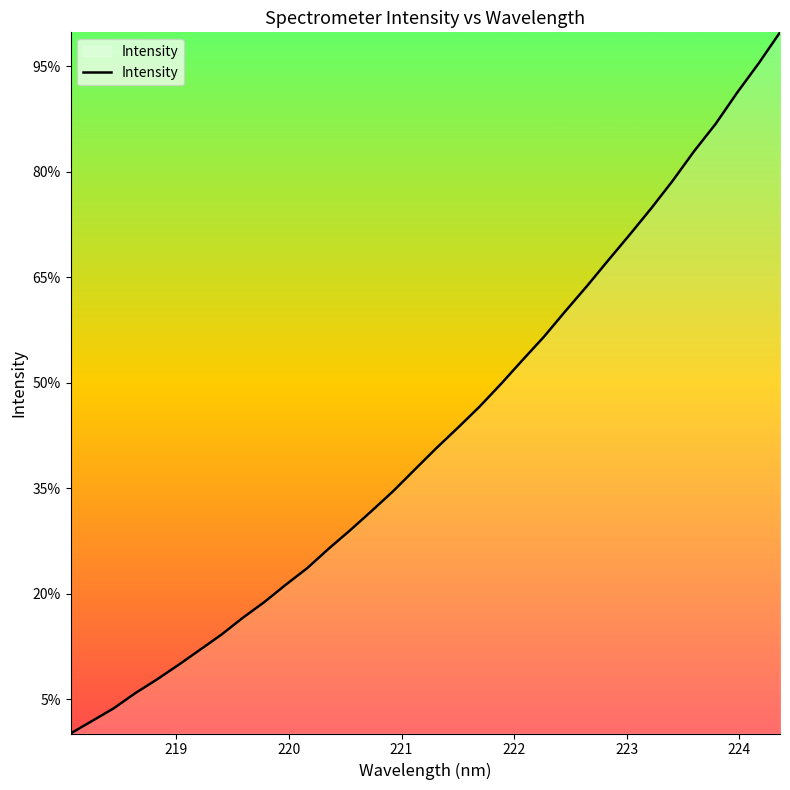

Reading left to right, transcribe all the data shown in this chart.

2838.5	2897.9	2957.5	3029.1	3093.8	3162.5	3234.3	3306.3	3386.6	3461.0	3543.5	3622.3	3714.7	3802.2	3893.7	3987.4	4089.3	4190.5	4287.1	4386.2	4493.9	4606.9	4717.8	4839.2	4957.6	5080.9	5202.5	5327.0	5458.0	5598.2	5727.5	5875.2	6013.5	6161.7